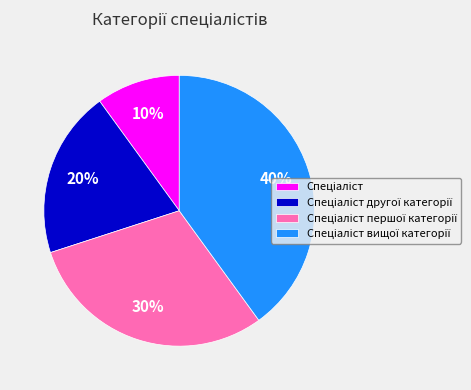

Is there any slice that represents more than half of the pie?

No